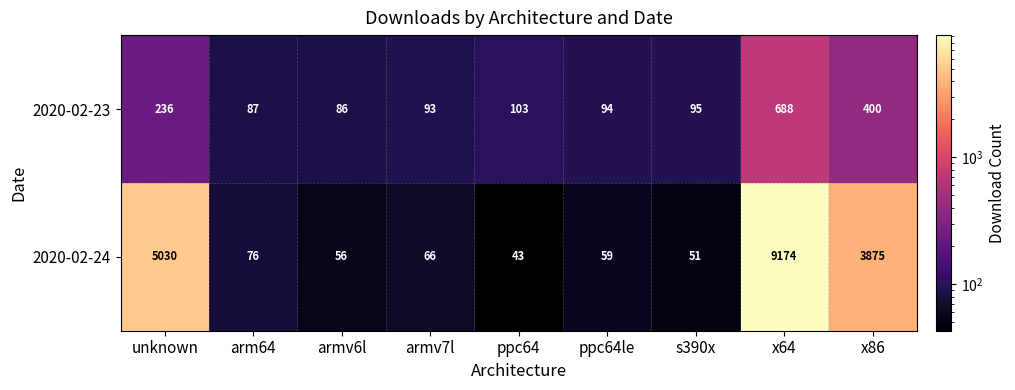

What is the difference between the second highest and minimum values in the 2020-02-24 series?

4987